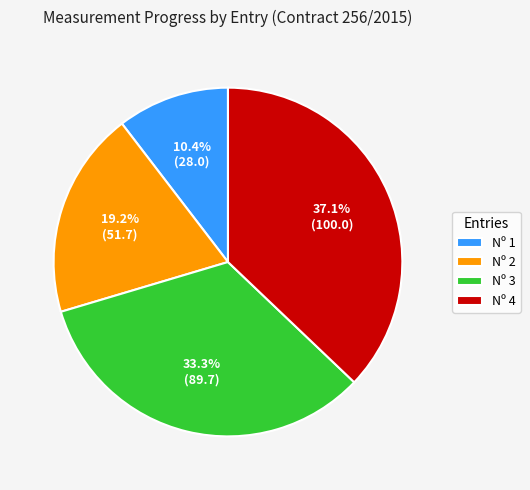

To the nearest percent, what is the difference between the largest and smallest slice percentages?

27%